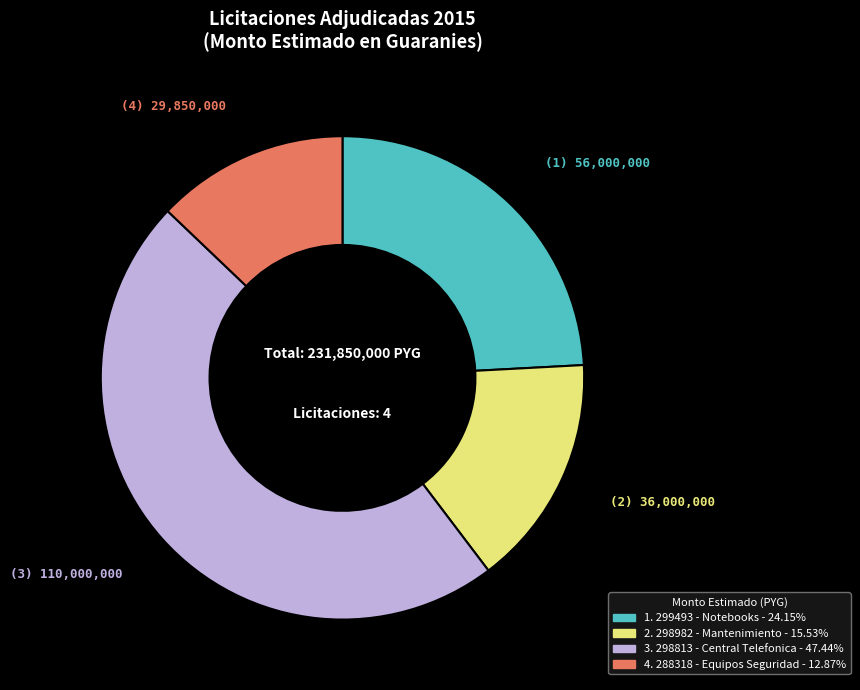

Is there any slice that represents more than half of the pie?

No